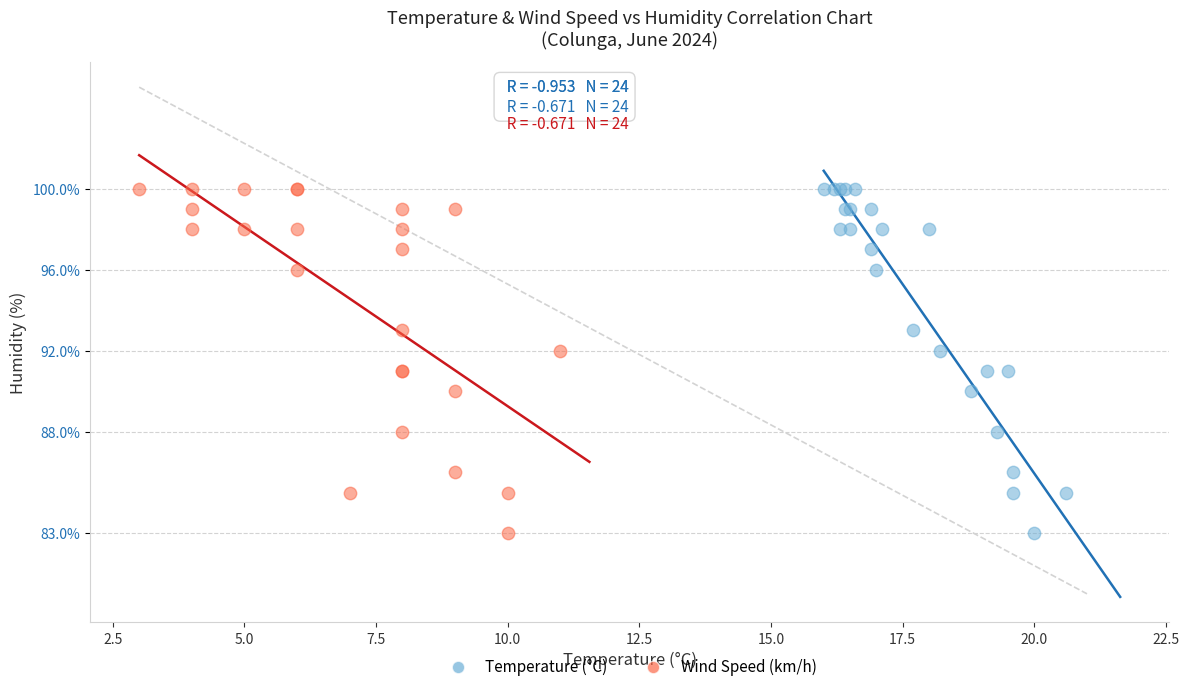

What are all the series names shown in the legend?

Temperature (°C), Wind Speed (km/h)